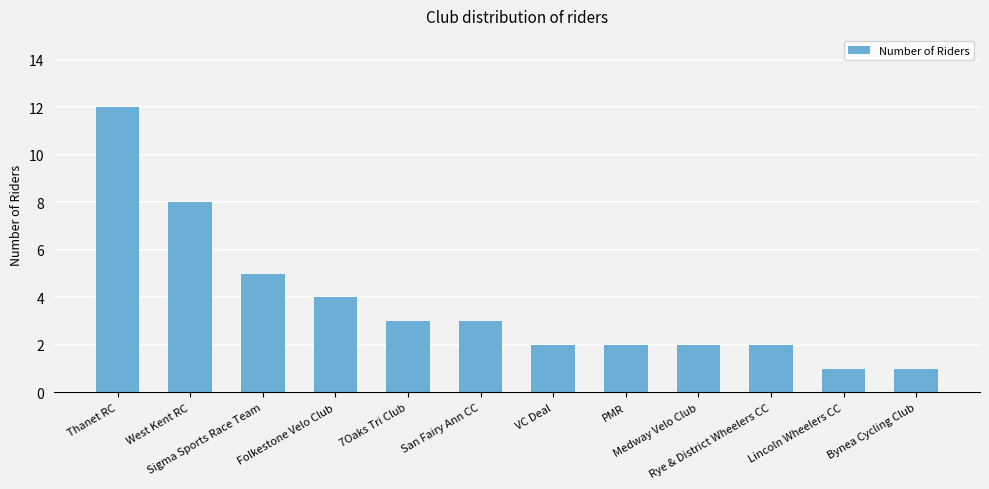

Where does the data first go above 3?

Thanet RC